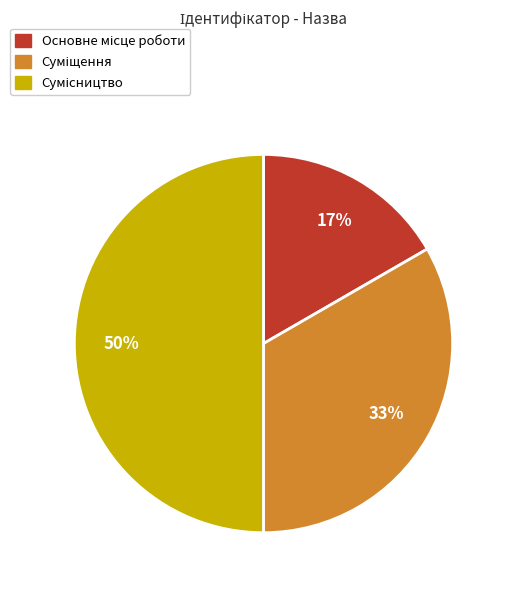

To the nearest percent, what is the difference between the largest and smallest slice percentages?

33%